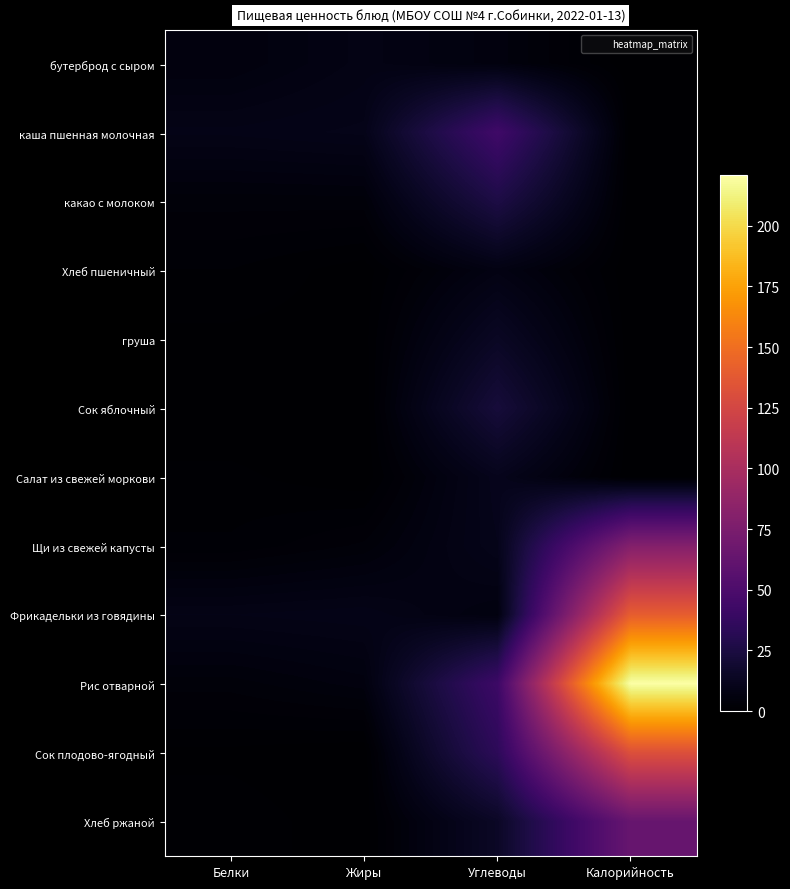

Between Белки and Жиры, which series saw the biggest shift?

бутерброд с сыром